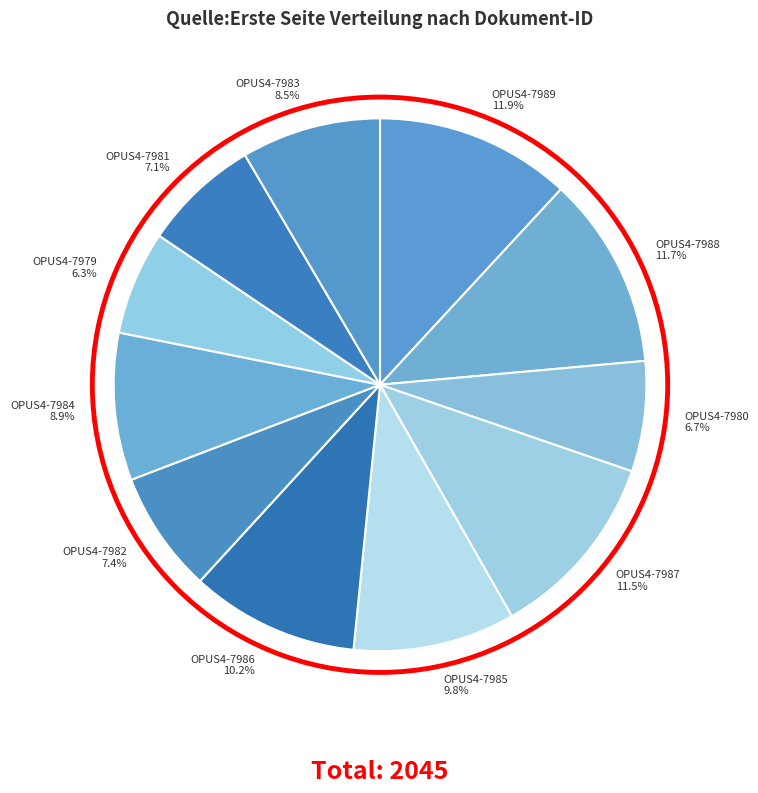

Count the number of slices in the pie.

11